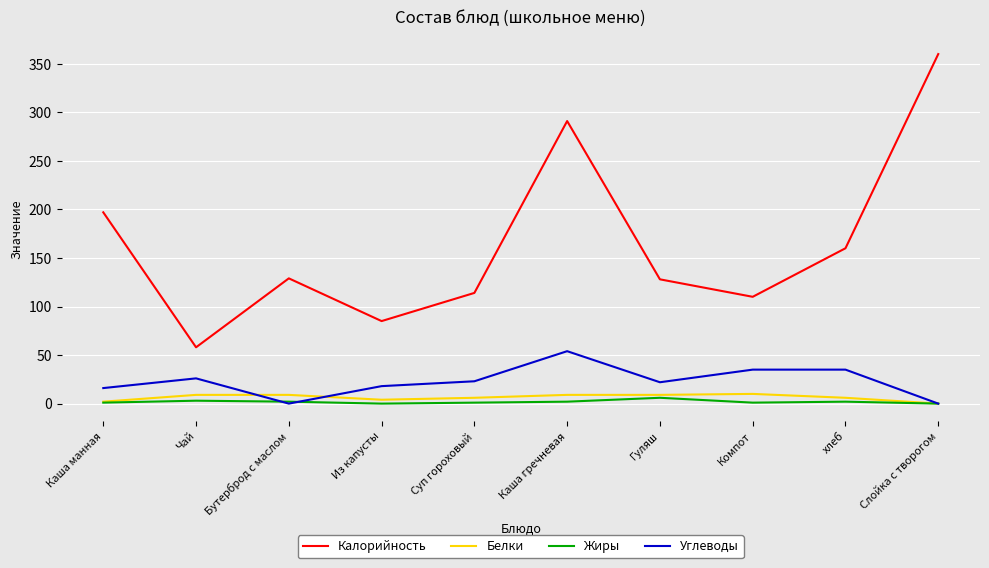

What is the greatest value displayed?

360